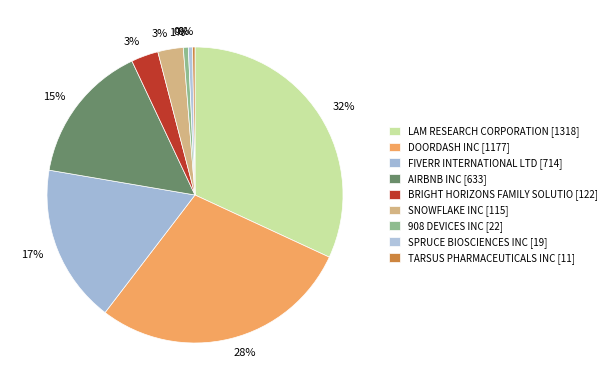

Rank the categories by value from lowest to highest.

TARSUS PHARMACEUTICALS INC, SPRUCE BIOSCIENCES INC, 908 DEVICES INC, SNOWFLAKE INC, BRIGHT HORIZONS FAMILY SOLUTIO, AIRBNB INC, FIVERR INTERNATIONAL LTD, DOORDASH INC, LAM RESEARCH CORPORATION